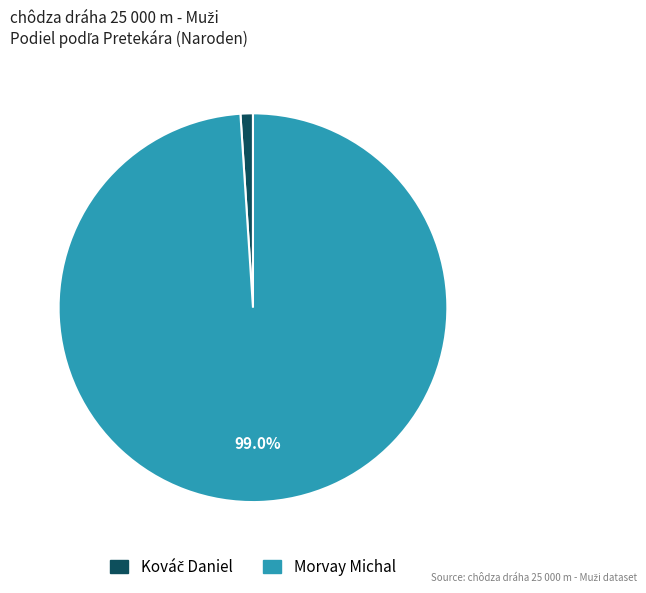

Which slice is the largest?

Morvay Michal